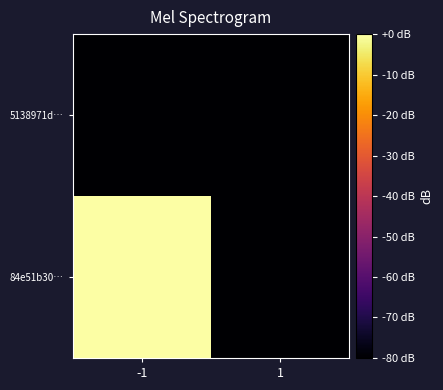

How many data points does each series have?

2